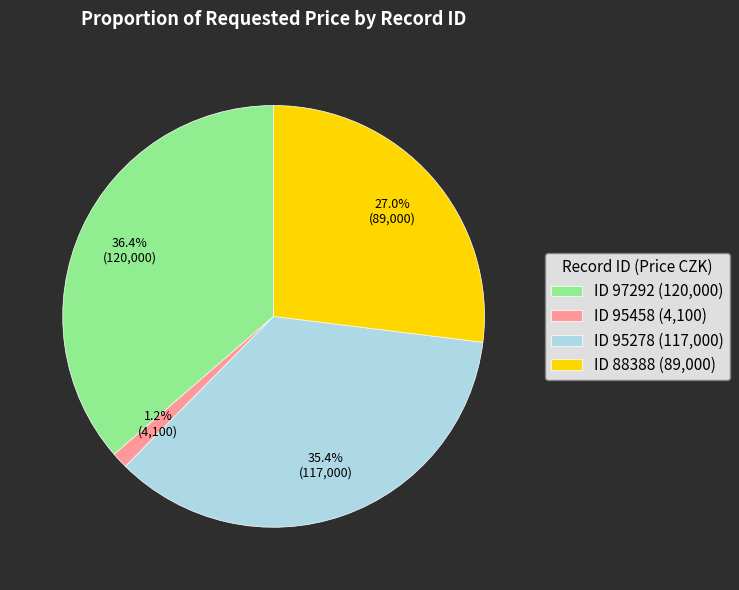

Does ID 95278 (117,000) account for over 50% of the chart?

No